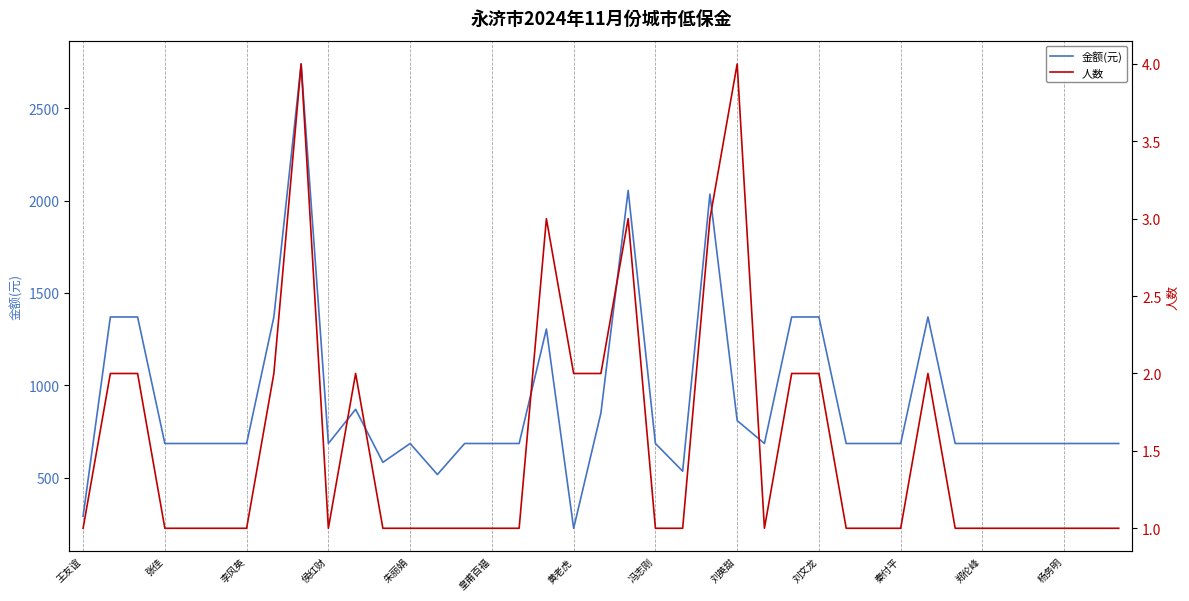

List the series in order of their peak value, highest first.

金额(元), 人数